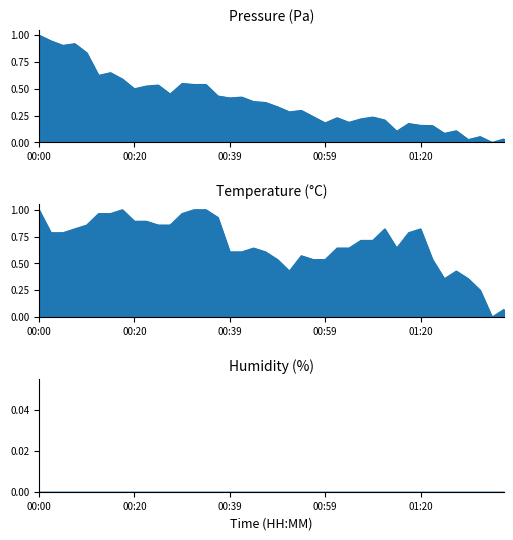

What is the difference between the maximum and second lowest values in the pressure series?

1.0